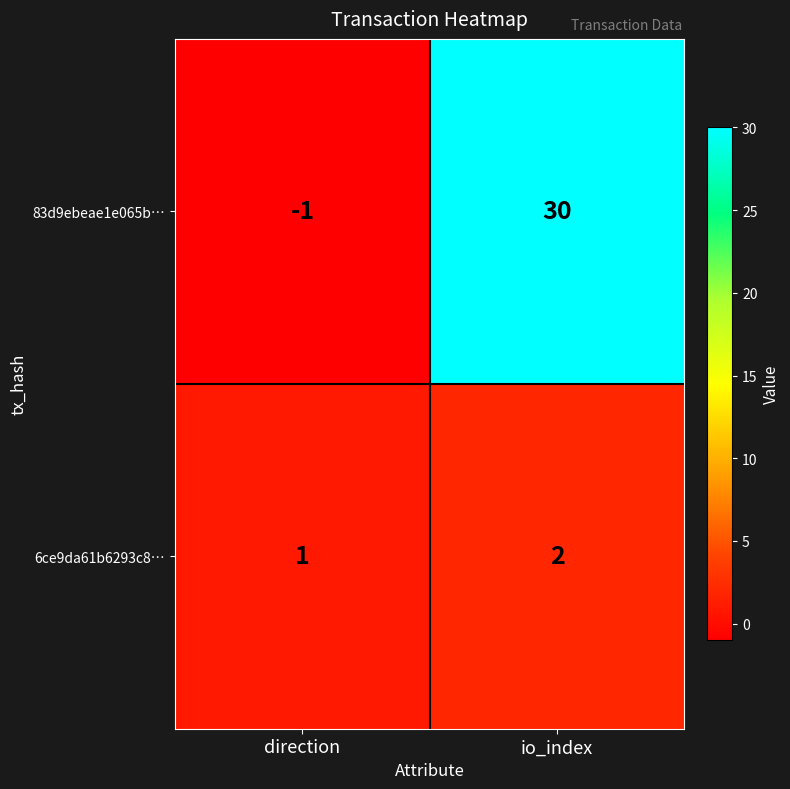

Is it true that 83d9ebeae1e065b… equals 30 at io_index?

True